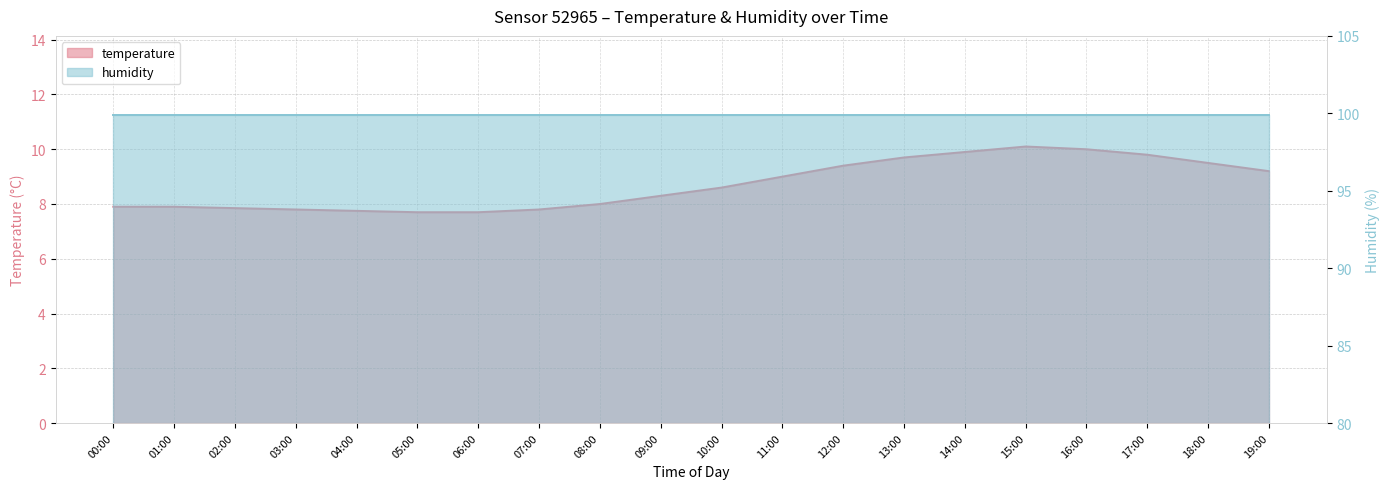

Count the number of categories in the chart.

20